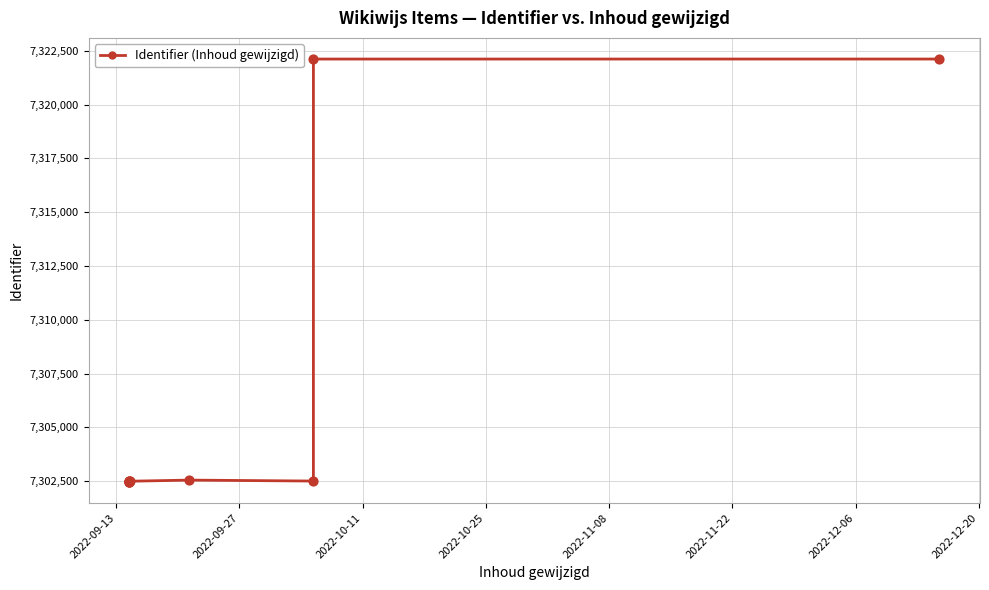

True or false: the data has more than 1 interior local peaks.

True